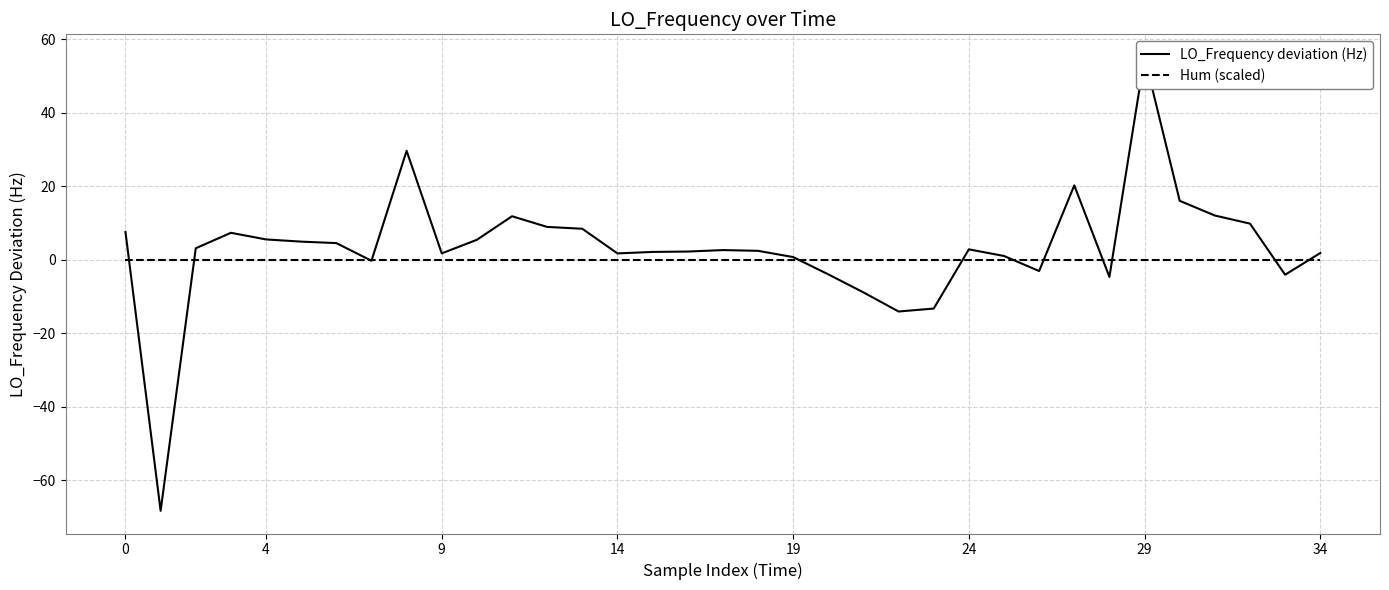

How many intersections are there between Hum (scaled) and LO_Frequency deviation (Hz)?

12